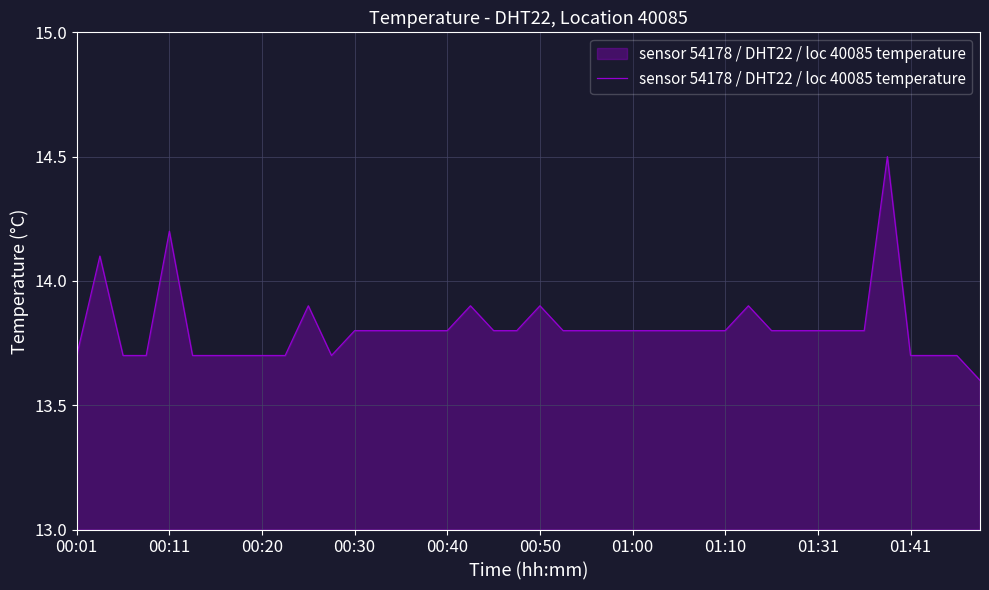

What is the difference between the maximum and minimum values?

0.9